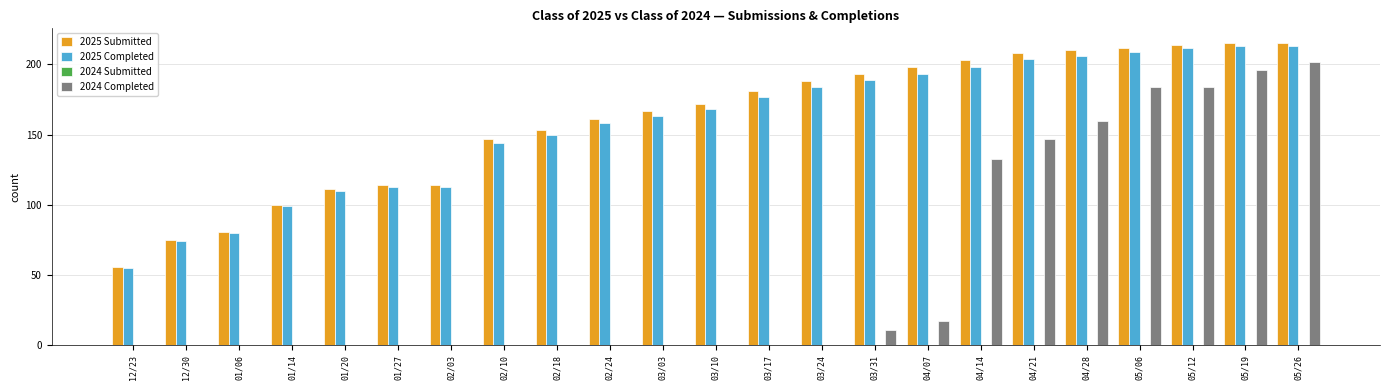

What is the greatest value displayed?

215